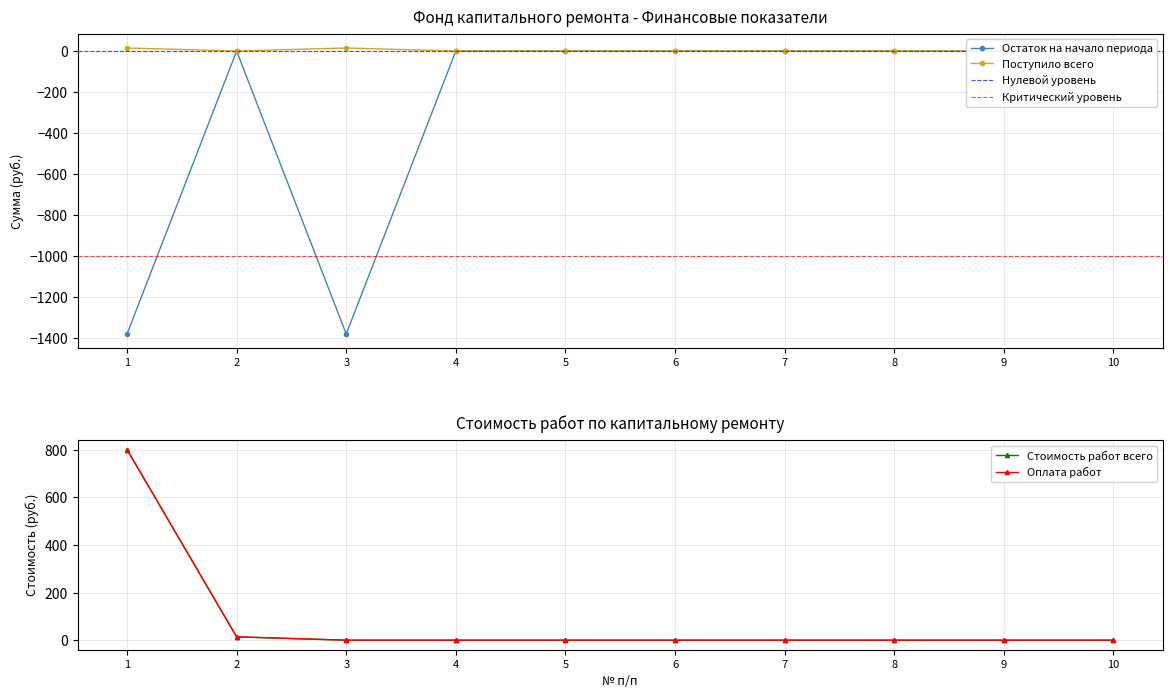

True or false: Взносы has more than 2 points higher than both neighbors.

False